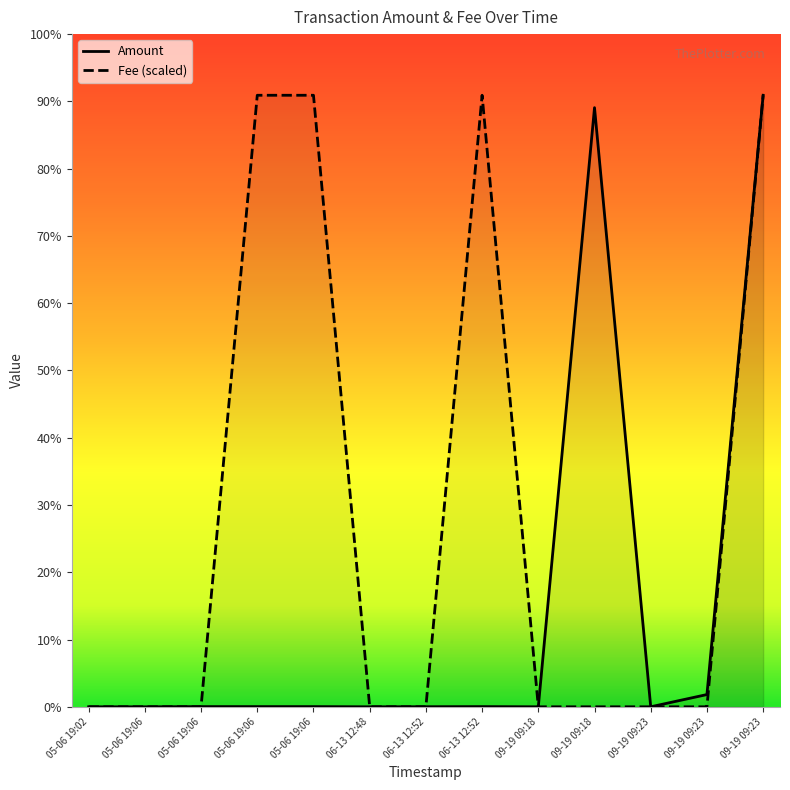

At 06-13 12:52, list the series in order from smallest to largest.

Fee, Amount